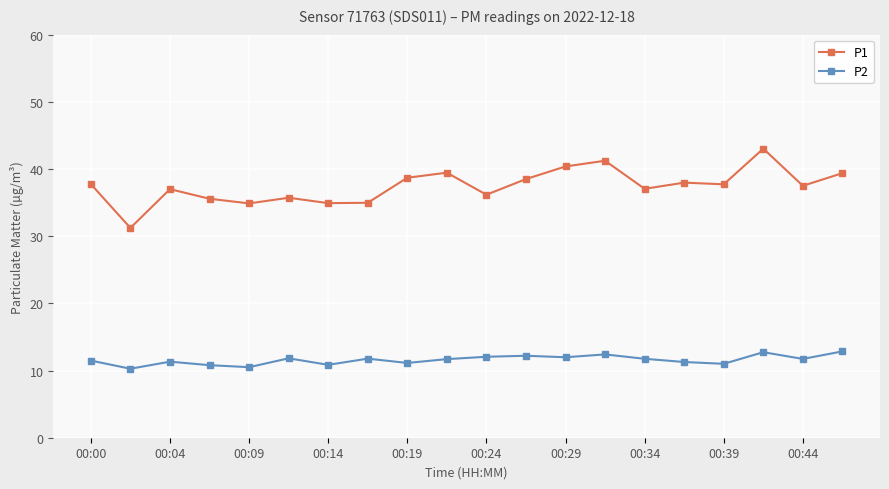

How many lines are shown in the chart?

2